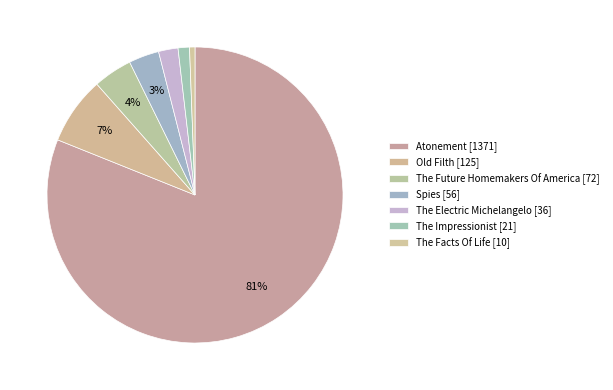

How many slices are in this pie chart?

7